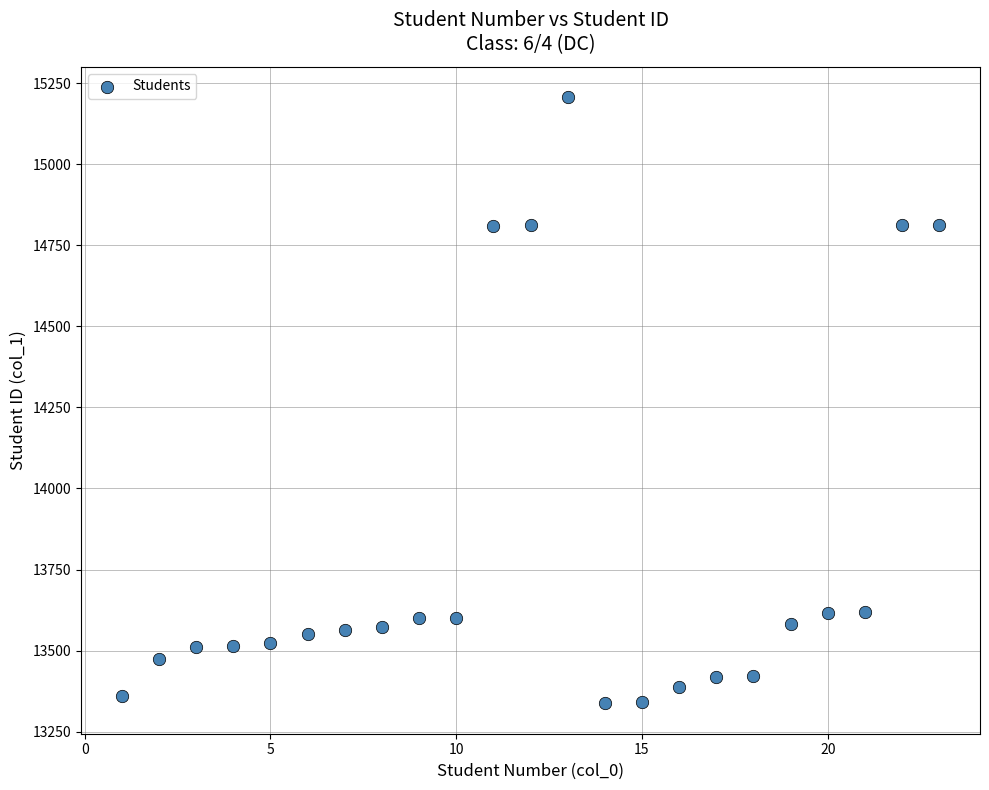

What is the range of Y values (max minus min)?

1870